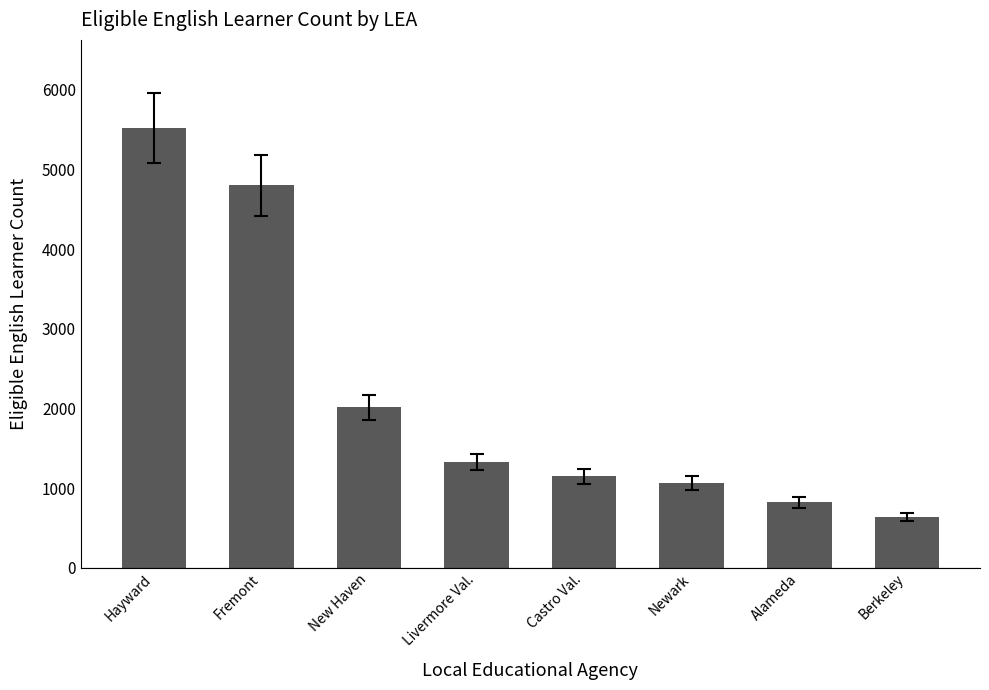

How many data points does each series have?

8